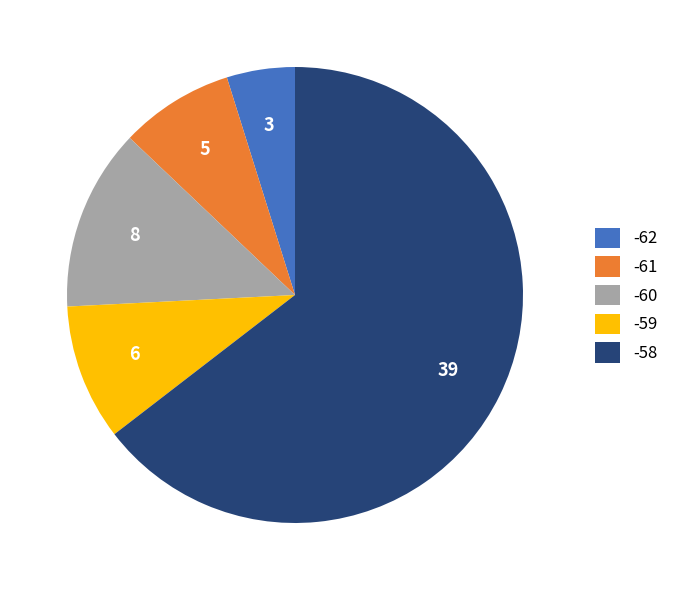

Count the number of slices in the pie.

5